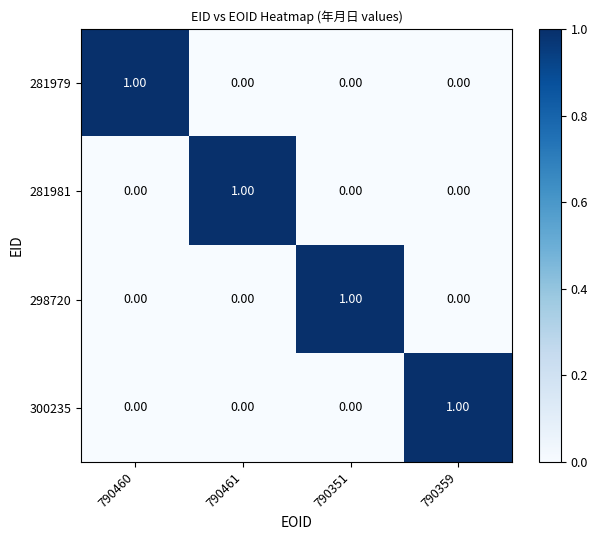

At how many categories does at least one series exceed 0?

4